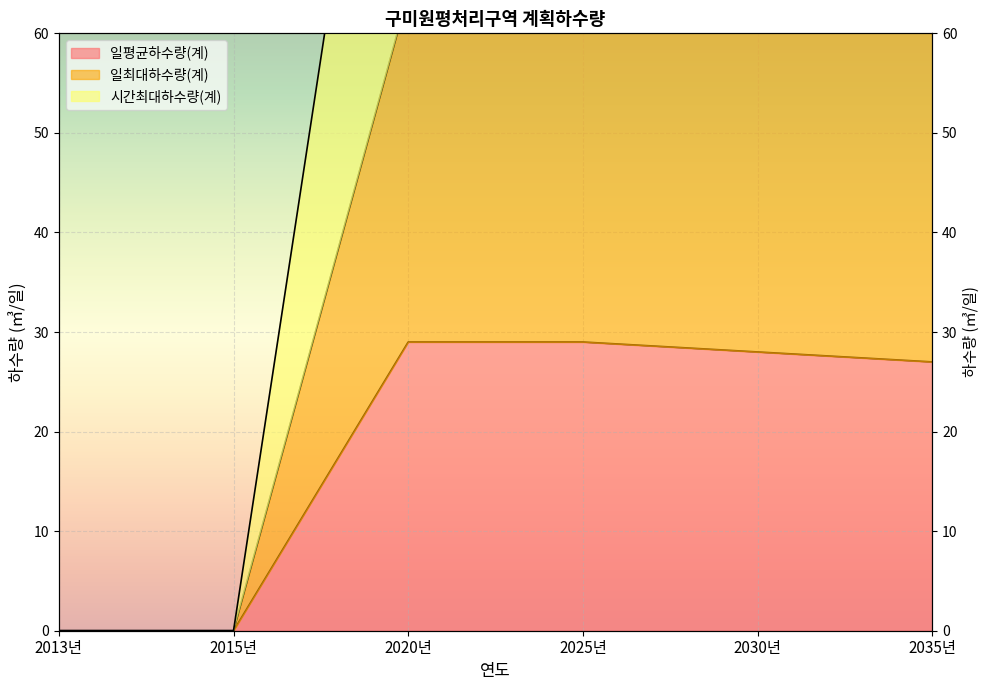

How many lines are shown in the chart?

3